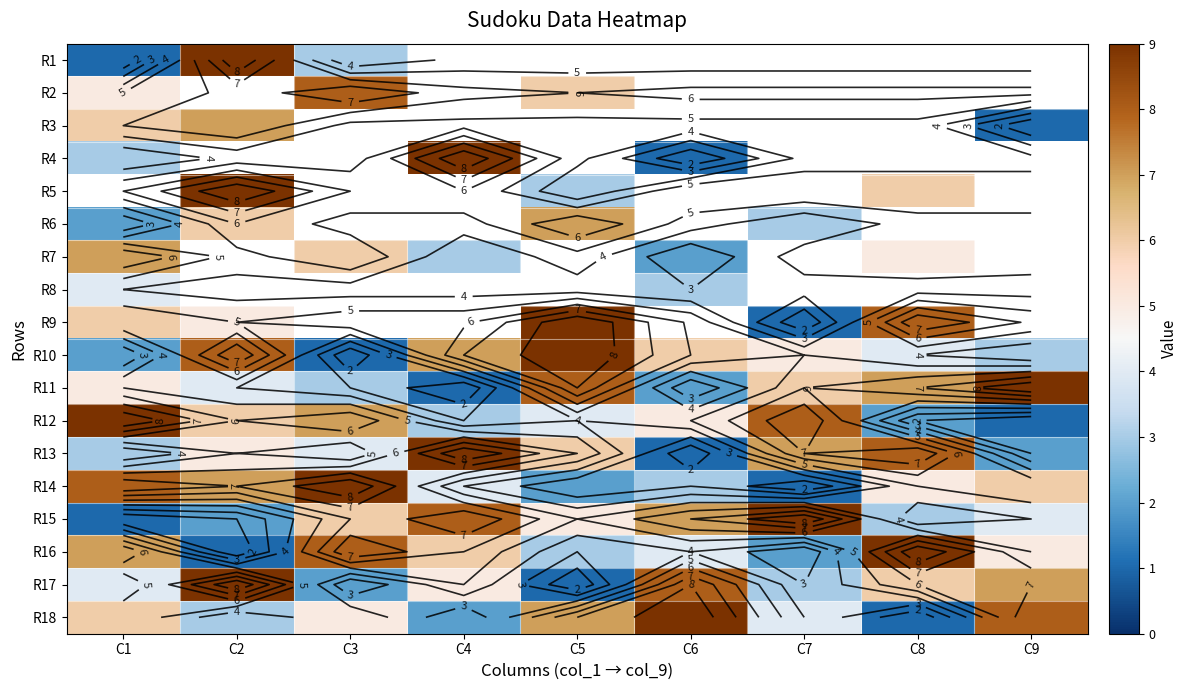

At how many categories does at least one series exceed 7?

9